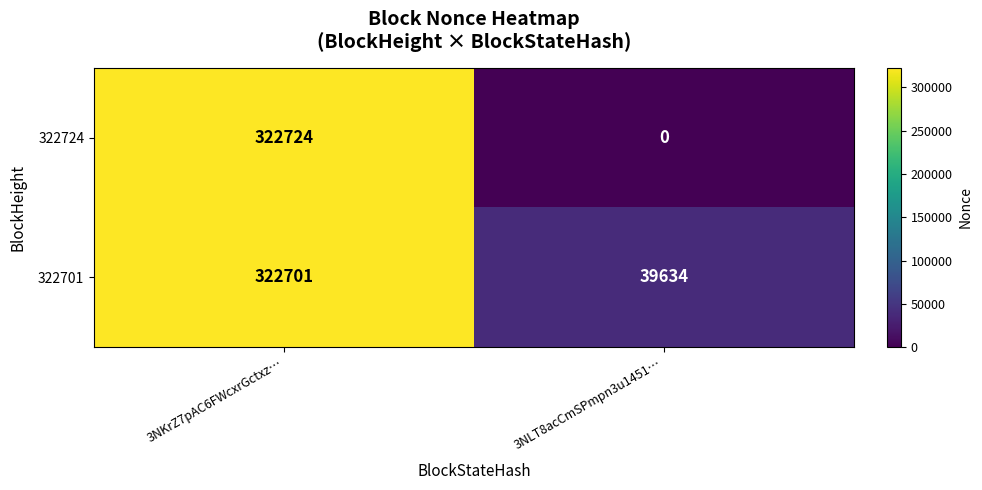

List the series in order of their overall mean, lowest first.

322724, 322701